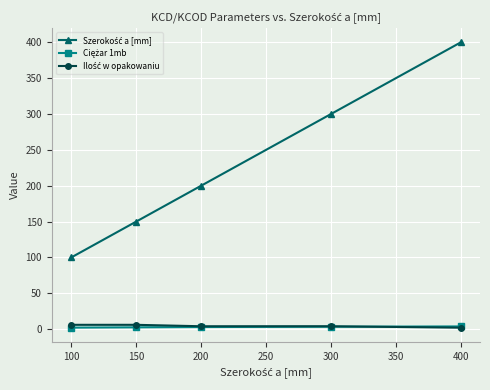

At which category is the sum across all series the highest?

400